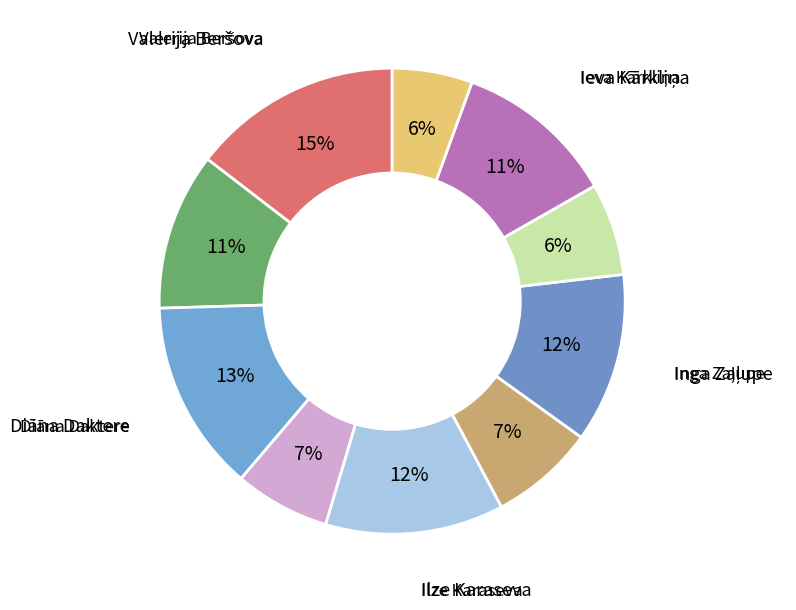

Which slice is the smallest?

Karīna Ašmane